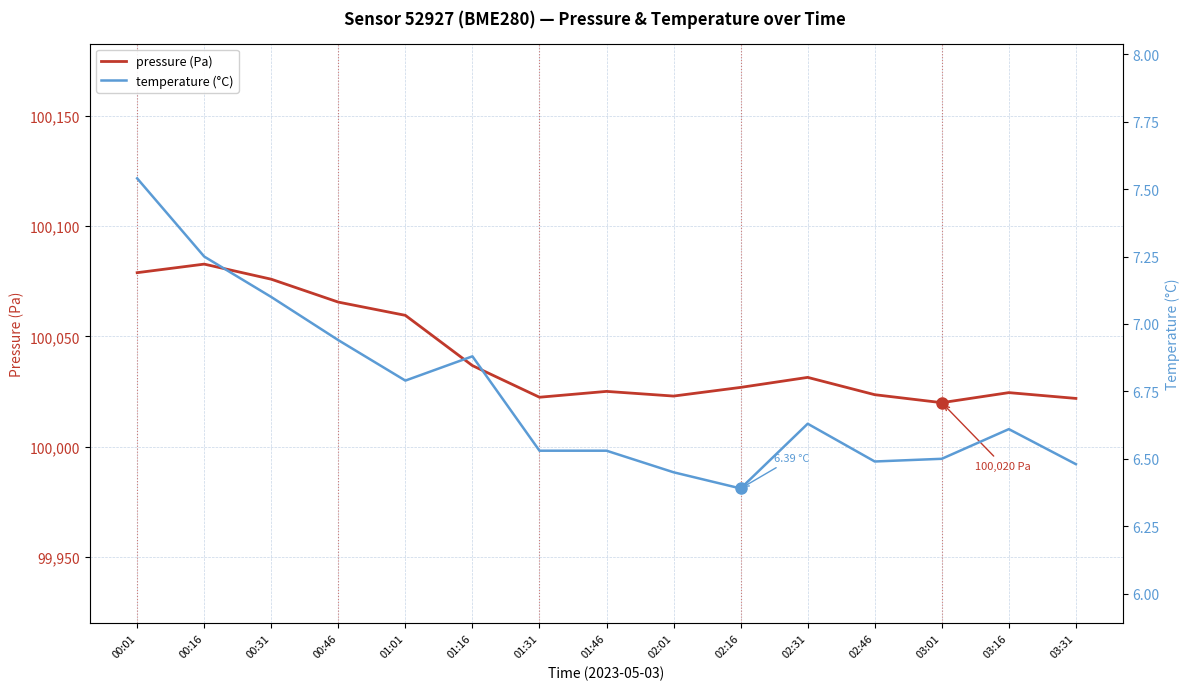

Which series has the widest spread of values?

pressure (Pa)